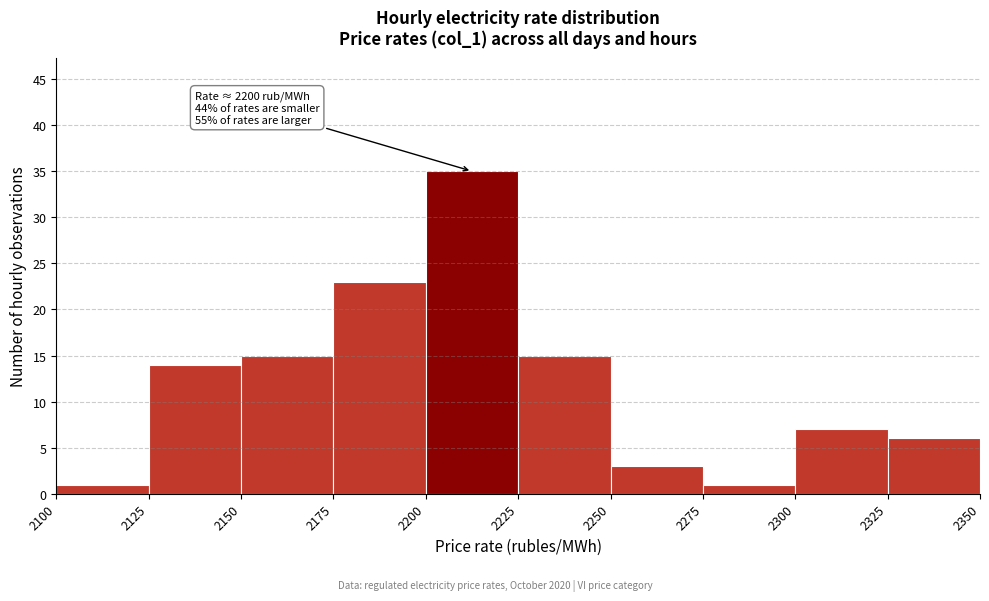

Which range on the x-axis has the tallest bar?

2200 to 2225